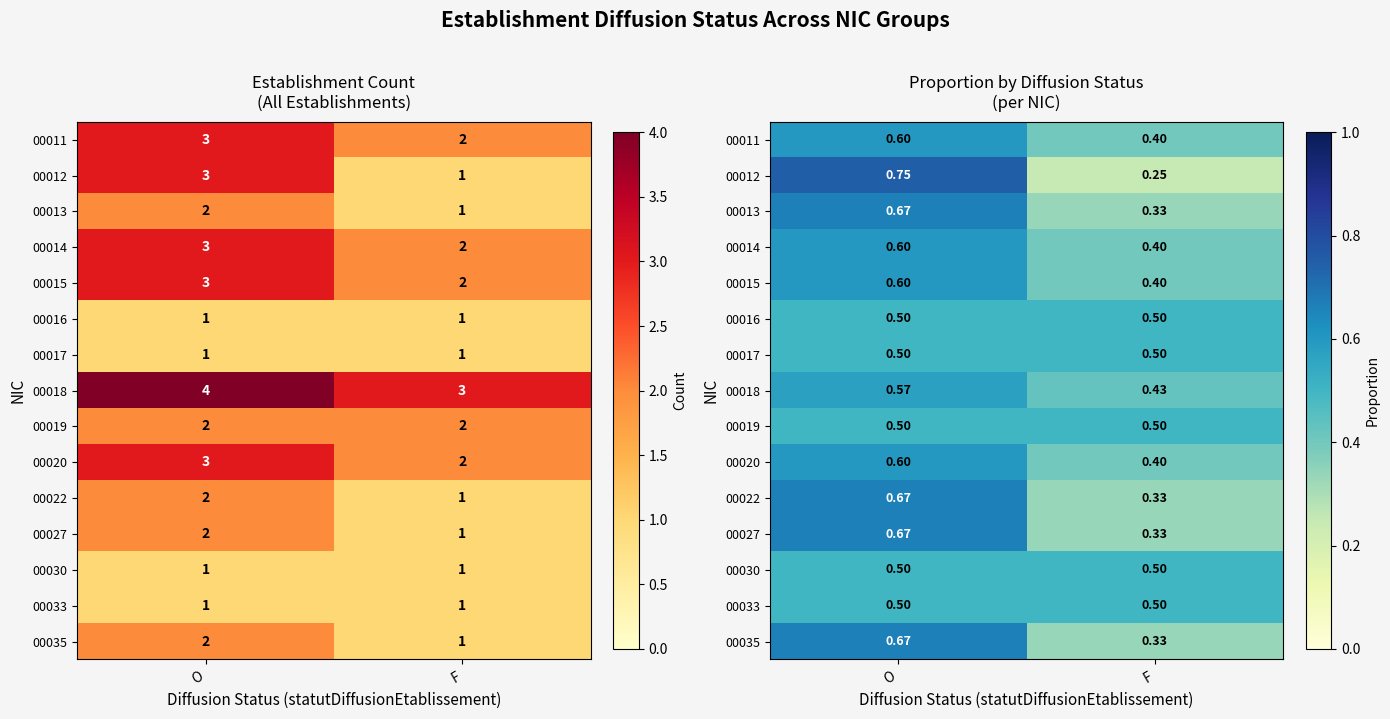

What is the difference between the highest and lowest values at F?

0.2